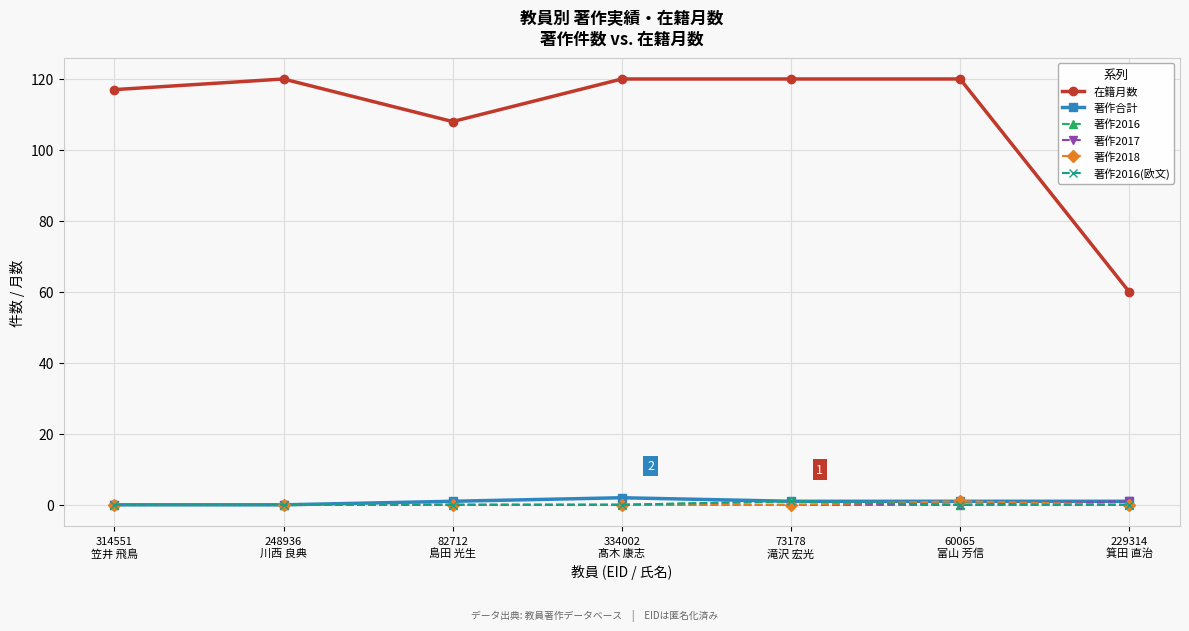

How many lines are shown in the chart?

6